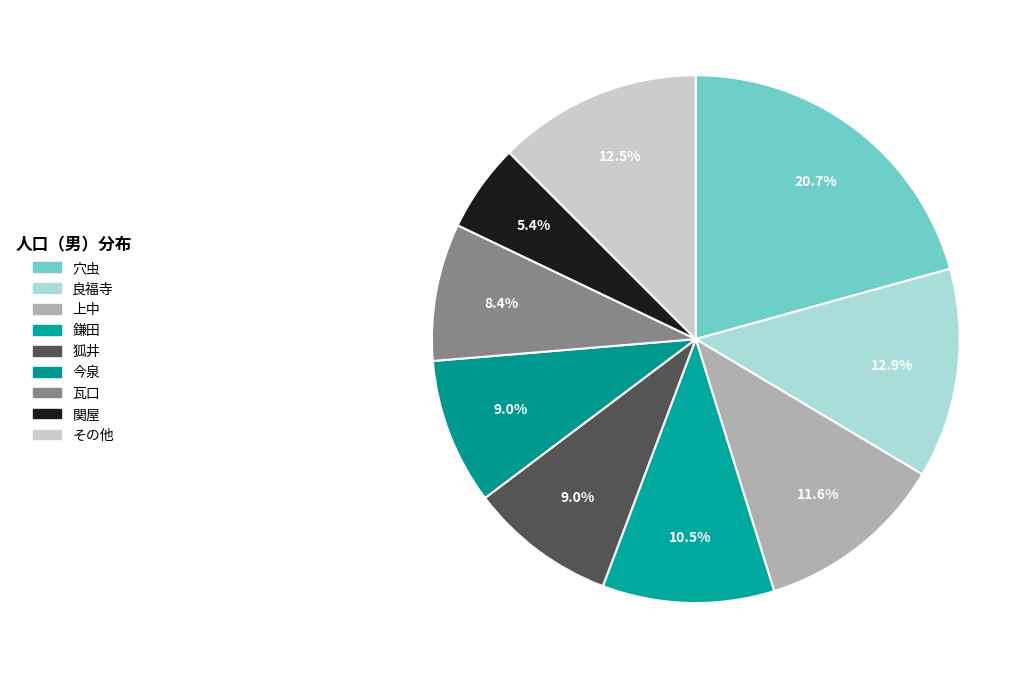

Is there any slice that represents more than half of the pie?

No